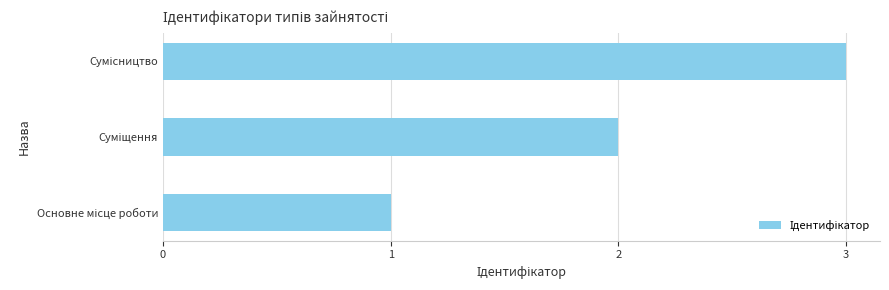

How many distinct data groups are displayed?

1